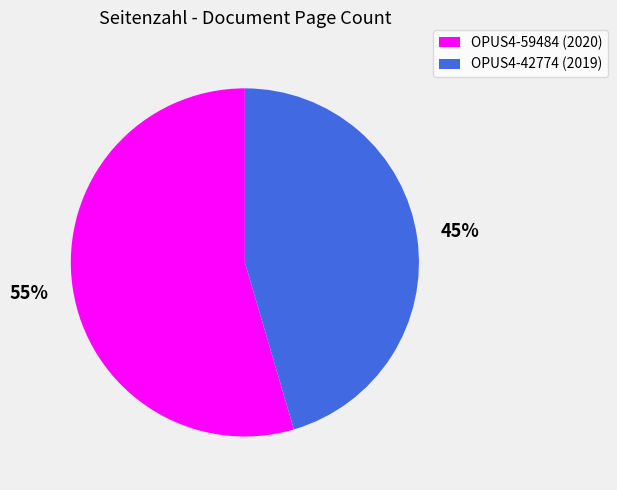

Does OPUS4-59484 represent more than half of the total?

Yes